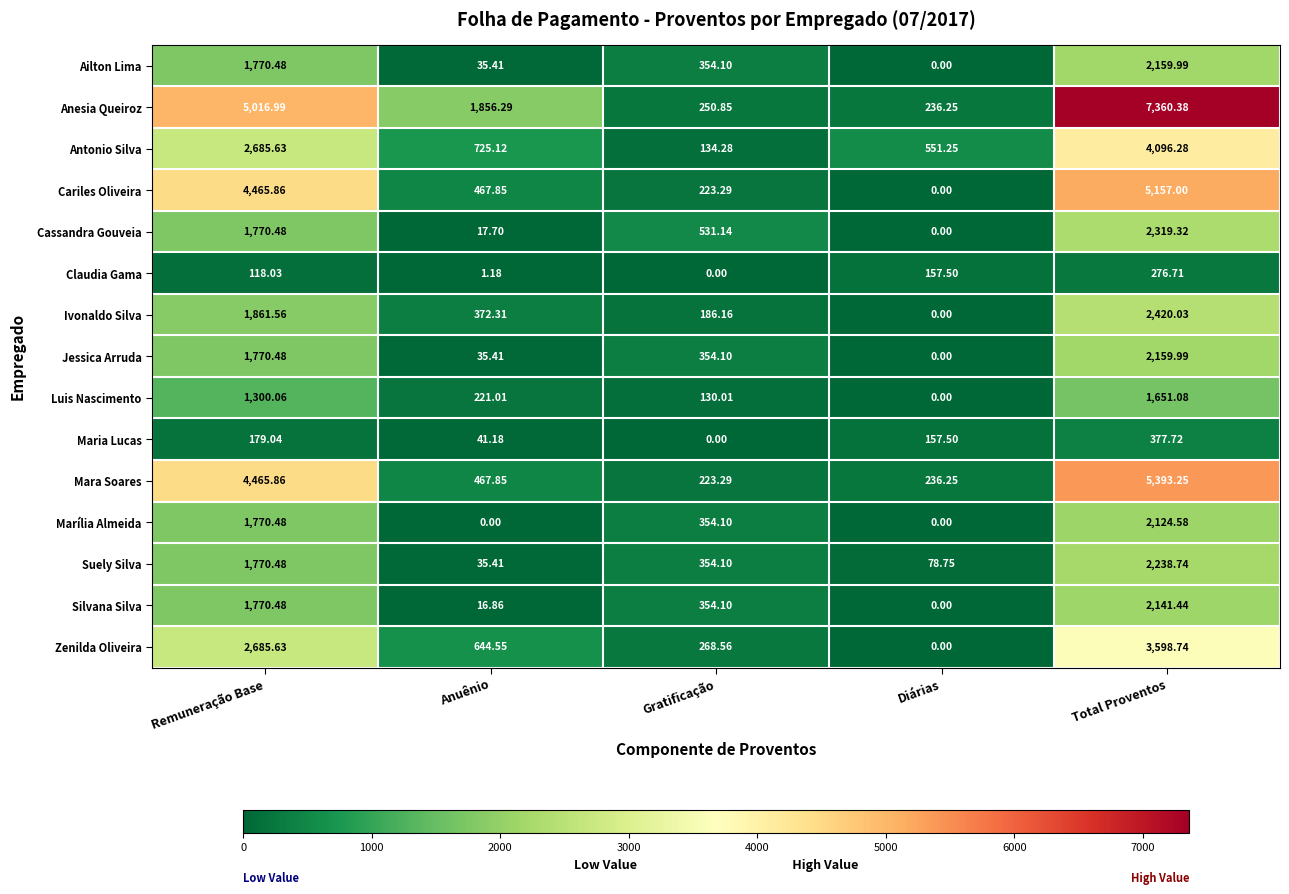

Is the value of Cariles Oliveira at Total Proventos greater than the value of Mara Soares at Anuênio?

Yes